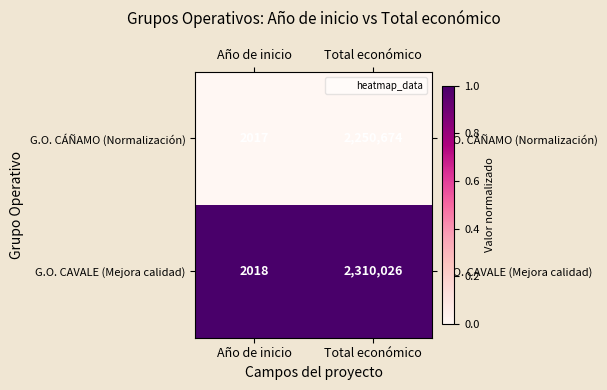

List the series in order of their peak value, lowest first.

G.O. CÁÑAMO (Normalización), G.O. CAVALE (Mejora calidad)